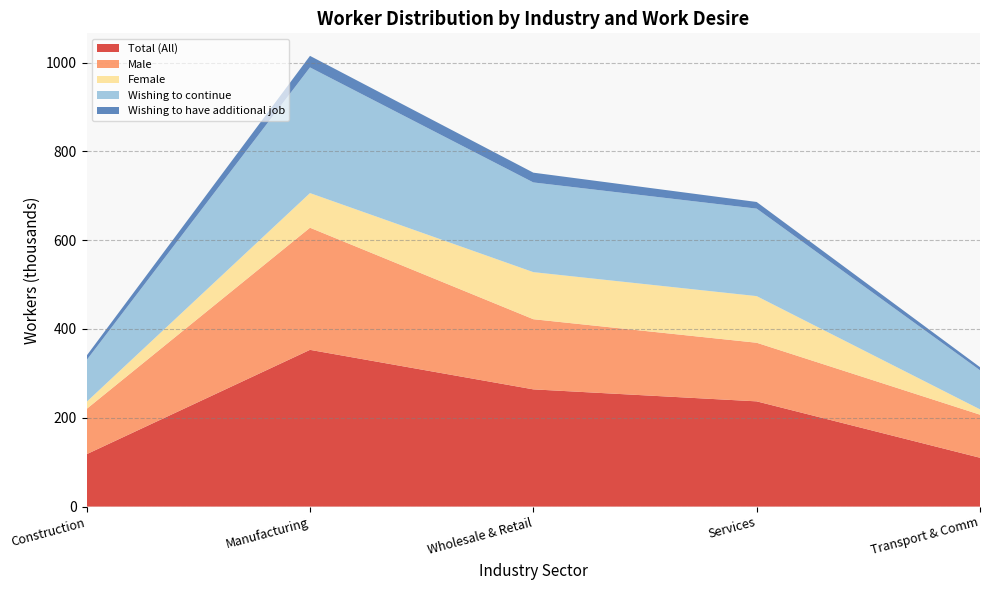

The value of Total (All) at Construction is 45. True or false?

False